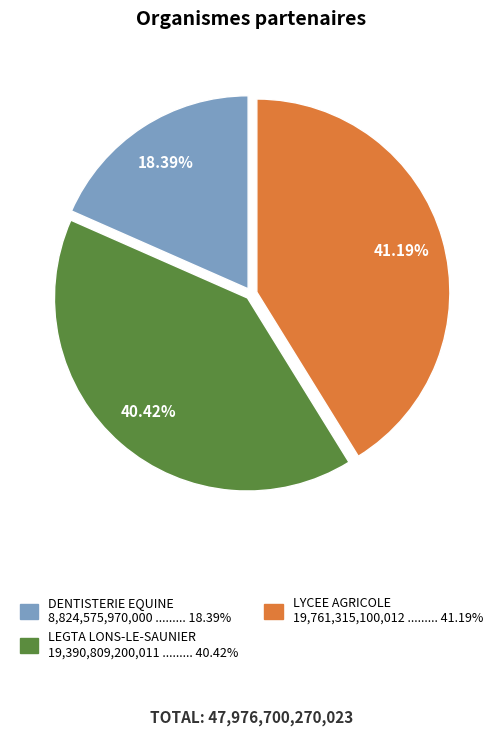

Count the number of slices in the pie.

3